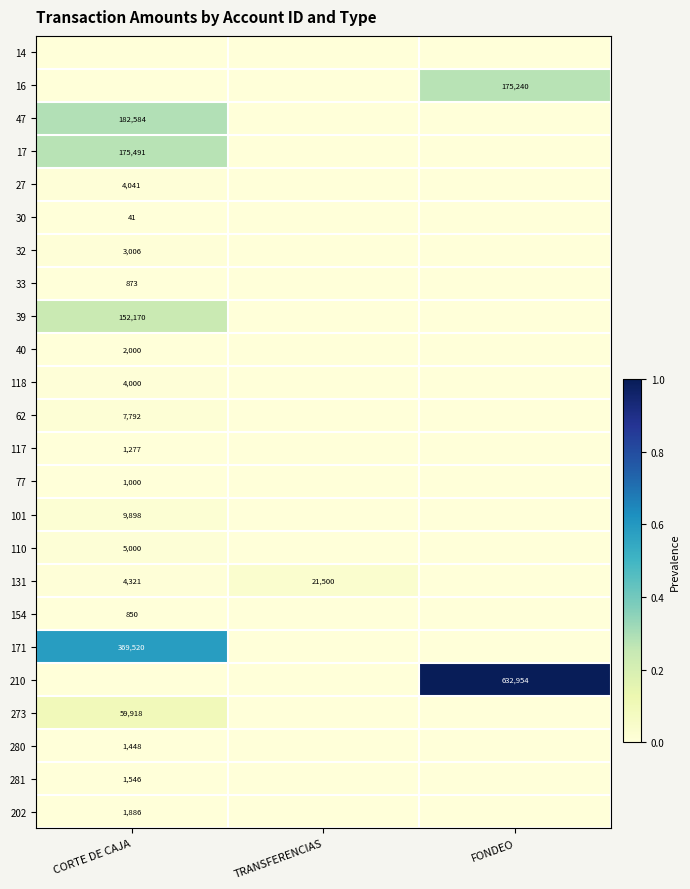

The value of 17 at CORTE DE CAJA is 241647. True or false?

False